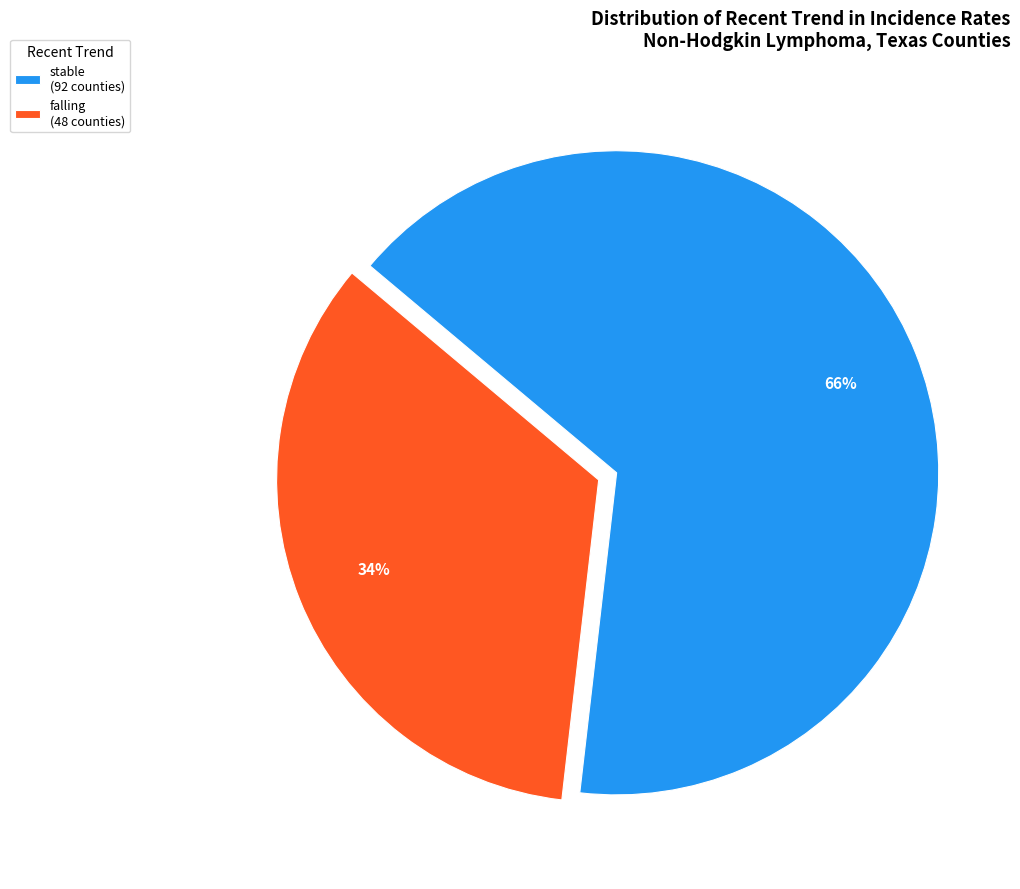

Count the number of slices in the pie.

2